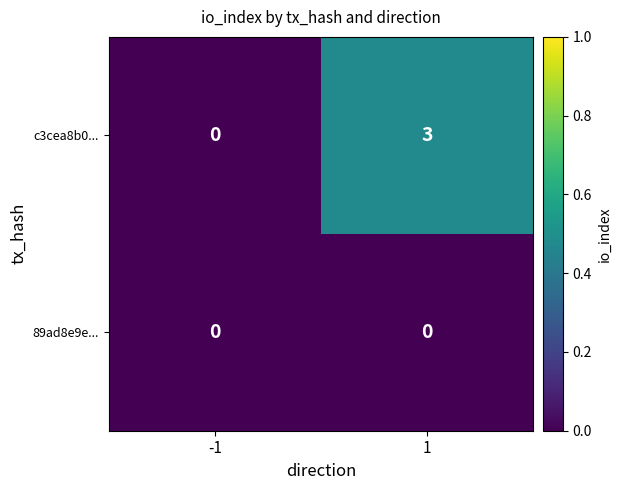

True or false: 89ad8e9e... has a value of 0 at 1.

True